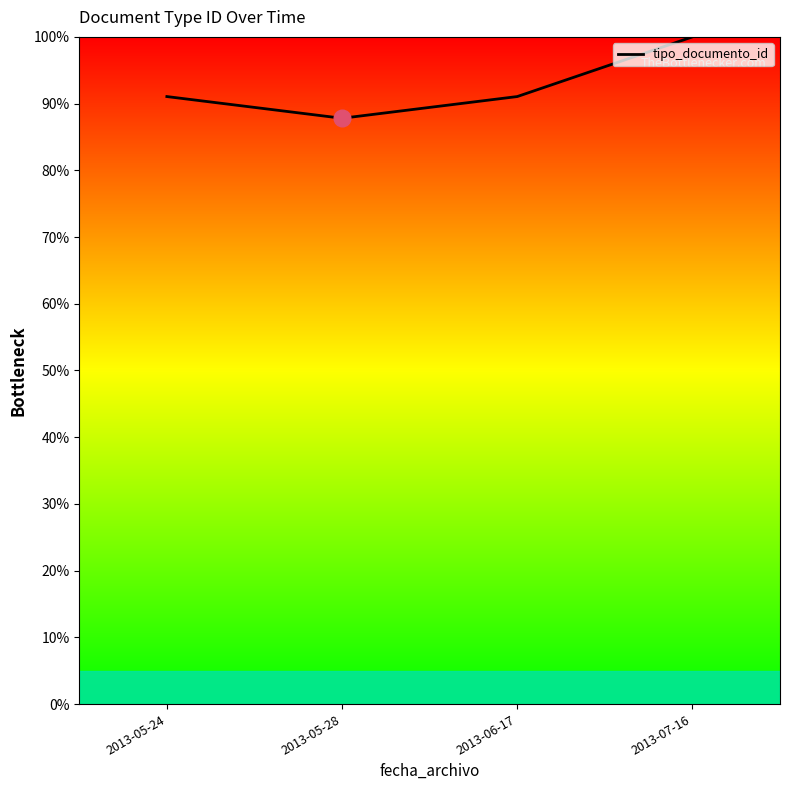

Is this an area chart (filled region under the line)?

No